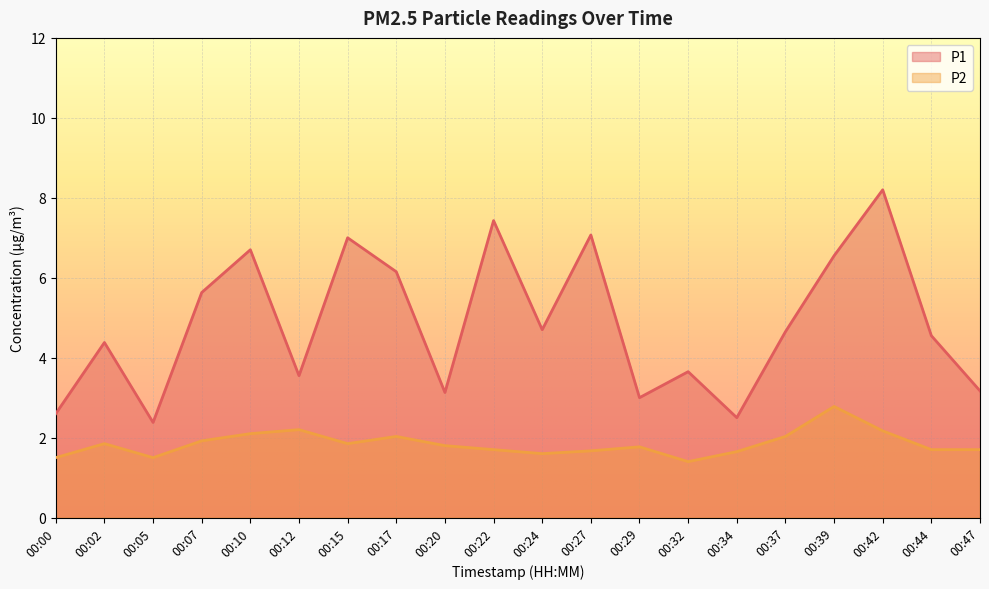

Is the value of P1 at 00:20 greater than the value of P2 at 00:22?

Yes